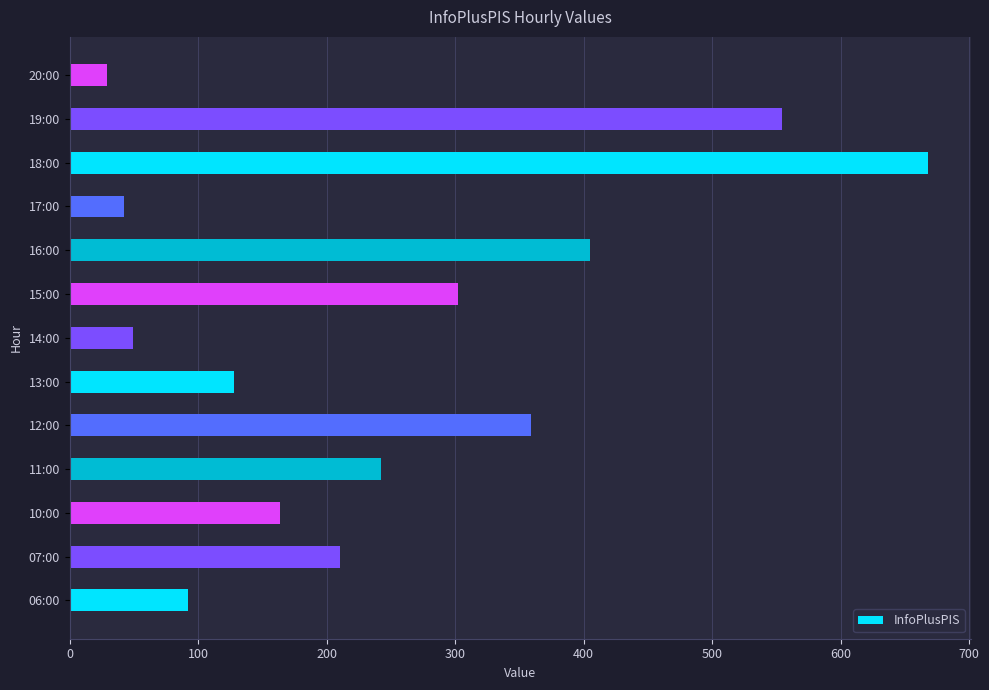

Which category has the lowest value across all series?

20:00